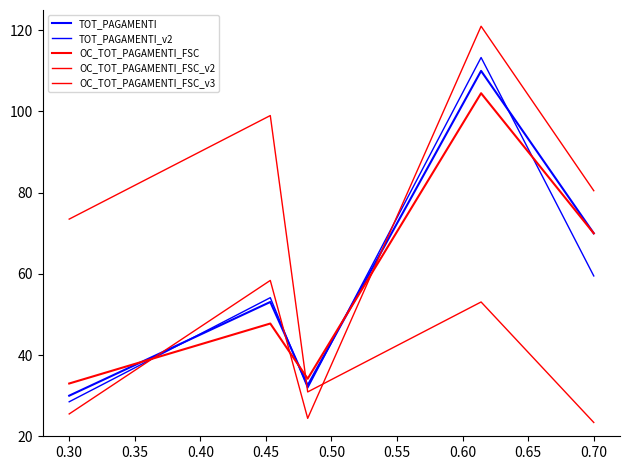

Between 0.25 and 0.45, which series saw the biggest shift?

OC_TOT_PAGAMENTI_FSC_v2